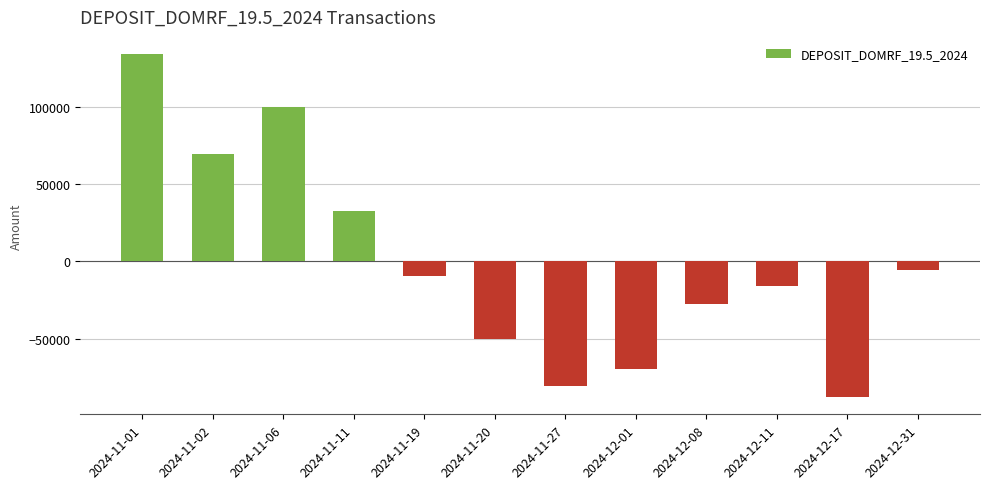

What is the value of the 8th bar from the left?

-70000.0